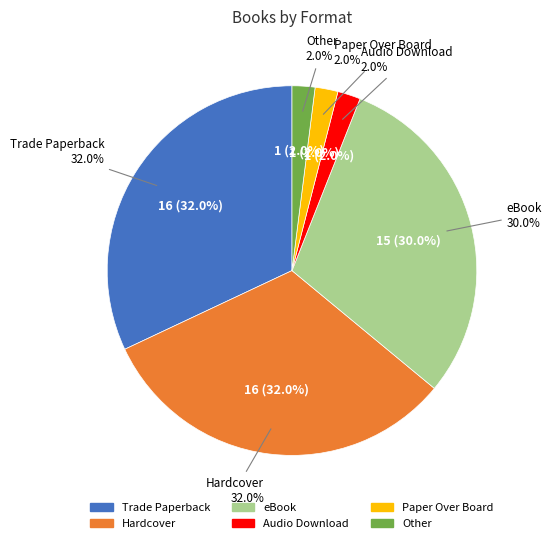

How much of the chart is everything except Audio Download?

98.0%